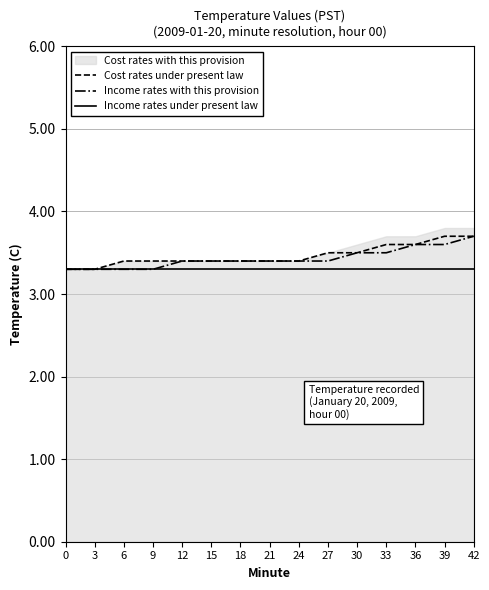

True or false: Income rates under present law has more than 1 points higher than both neighbors.

False